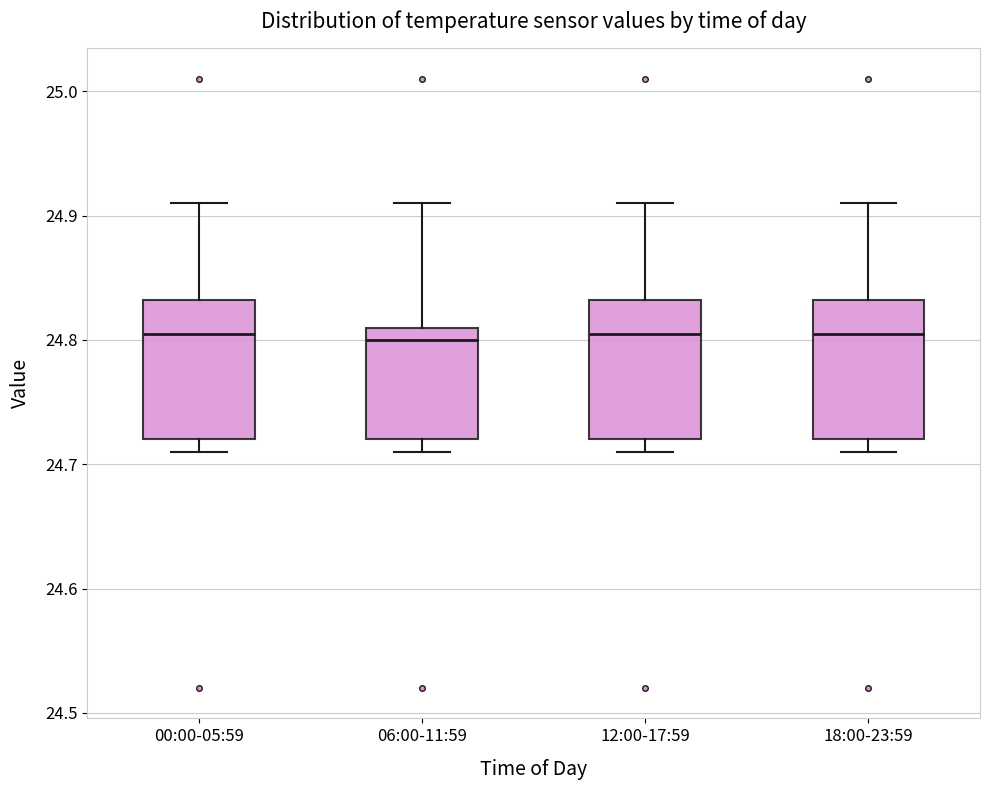

Reading left to right, transcribe this box plot: for each box, give where its median line is, the range the box spans, and where its two whiskers end, as read against the y-axis. The values are not printed on the chart, so give them approximately, as read against the axis.

00:00-05:59: median 24.81, box 24.72 to 24.83, whiskers 24.71 to 24.91
06:00-11:59: median 24.80, box 24.72 to 24.81, whiskers 24.71 to 24.91
12:00-17:59: median 24.81, box 24.72 to 24.83, whiskers 24.71 to 24.91
18:00-23:59: median 24.81, box 24.72 to 24.83, whiskers 24.71 to 24.91